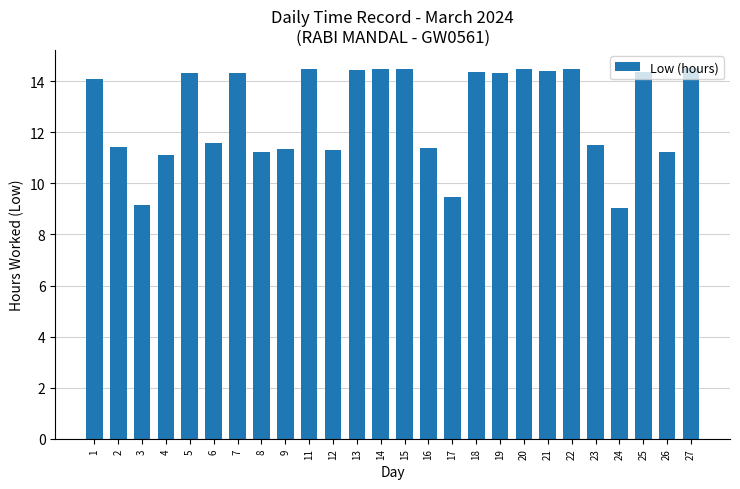

What is the difference between the values at 4 and 20?

3.3